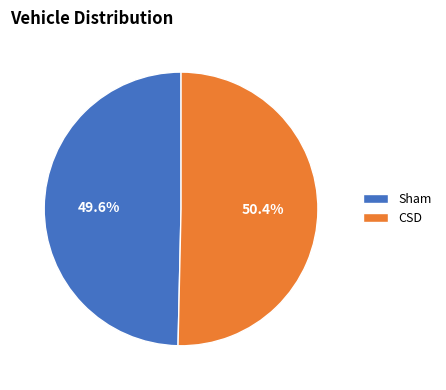

What percentage is the CSD slice, to the nearest percent?

50%